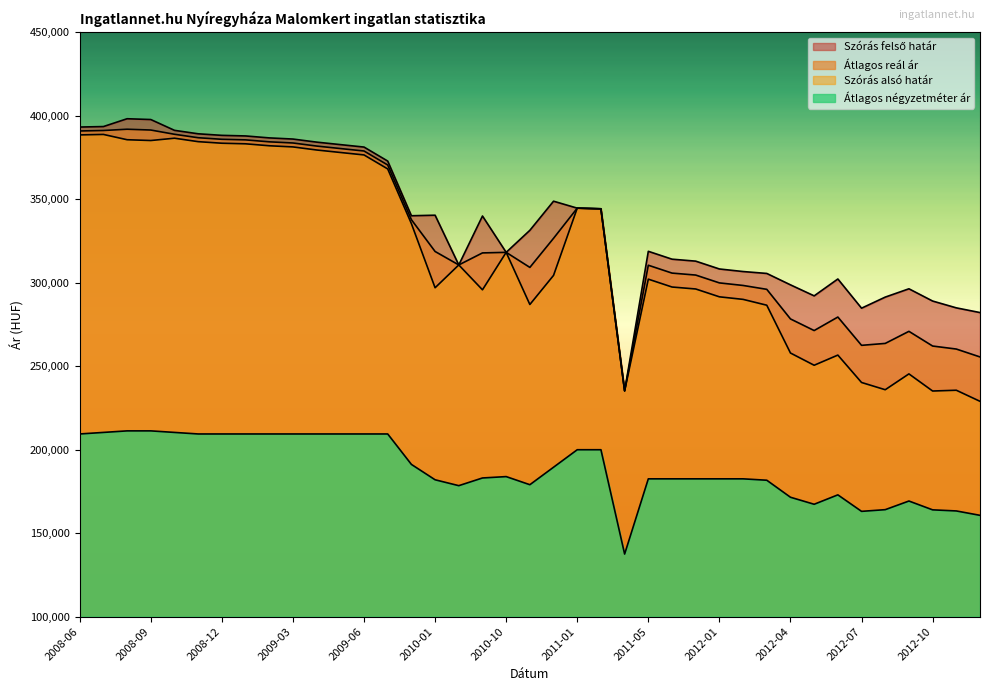

How many interior local valleys does the Átlagos négyzetméter ár series have?

5